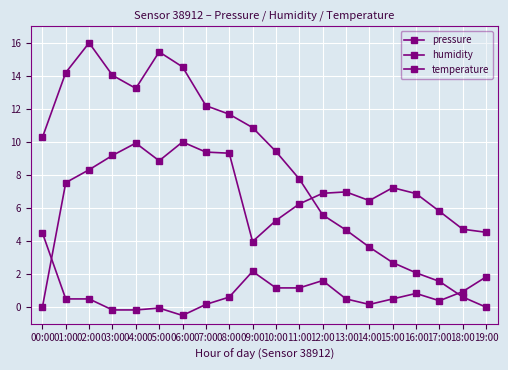

Reading left to right, what are all the values shown in this chart?

pressure: 00:00=10.3	01:00=14.2	02:00=16.0	03:00=14.0	04:00=13.2	05:00=15.5	06:00=14.5	07:00=12.2	08:00=11.7	09:00=10.9	10:00=9.4	11:00=7.8	12:00=5.6	13:00=4.7	14:00=3.6	15:00=2.7	16:00=2.1	17:00=1.6	18:00=0.6	19:00=0.0
humidity: 00:00=0.0	01:00=7.5	02:00=8.3	03:00=9.2	04:00=9.9	05:00=8.9	06:00=10.0	07:00=9.4	08:00=9.3	09:00=4.0	10:00=5.2	11:00=6.2	12:00=6.9	13:00=7.0	14:00=6.5	15:00=7.2	16:00=6.9	17:00=5.8	18:00=4.7	19:00=4.5
temperature: 00:00=4.5	01:00=0.5	02:00=0.5	03:00=-0.2	04:00=-0.2	05:00=-0.1	06:00=-0.5	07:00=0.2	08:00=0.6	09:00=2.2	10:00=1.2	11:00=1.2	12:00=1.6	13:00=0.5	14:00=0.2	15:00=0.5	16:00=0.8	17:00=0.4	18:00=0.9	19:00=1.8